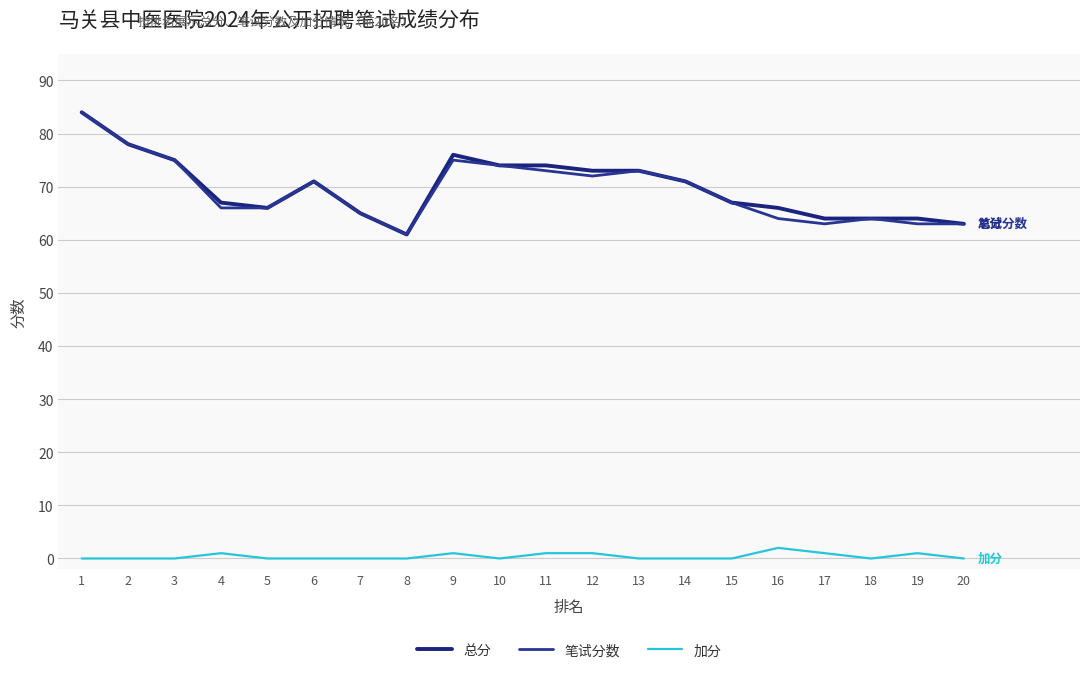

Which series has the largest total across all categories?

总分